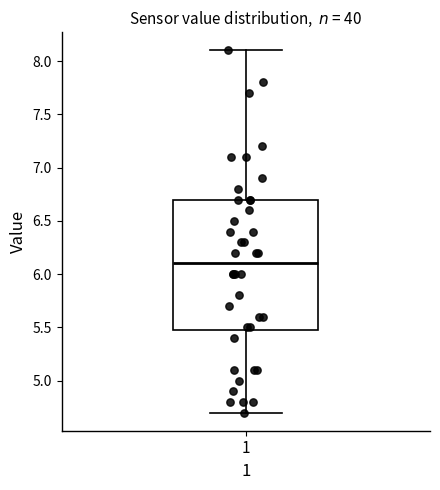

Read this box plot against the y-axis: the position of the median line, the range covered by the box, and the ends of both whiskers. The values are not printed on the chart, so give them approximately, as read against the axis.

median 6.1, box 5.5 to 6.7, whiskers 4.7 to 8.1